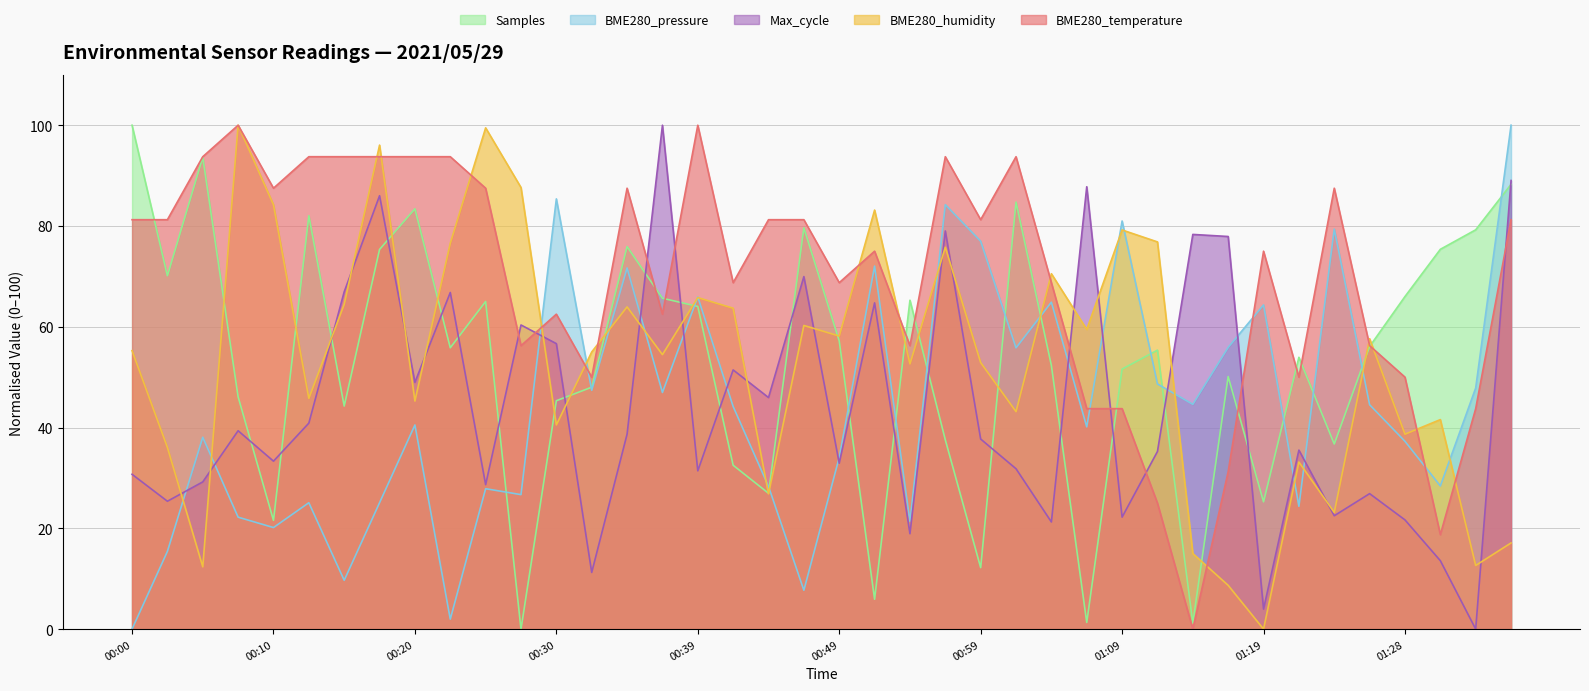

What is the maximum value for Samples?

100.0